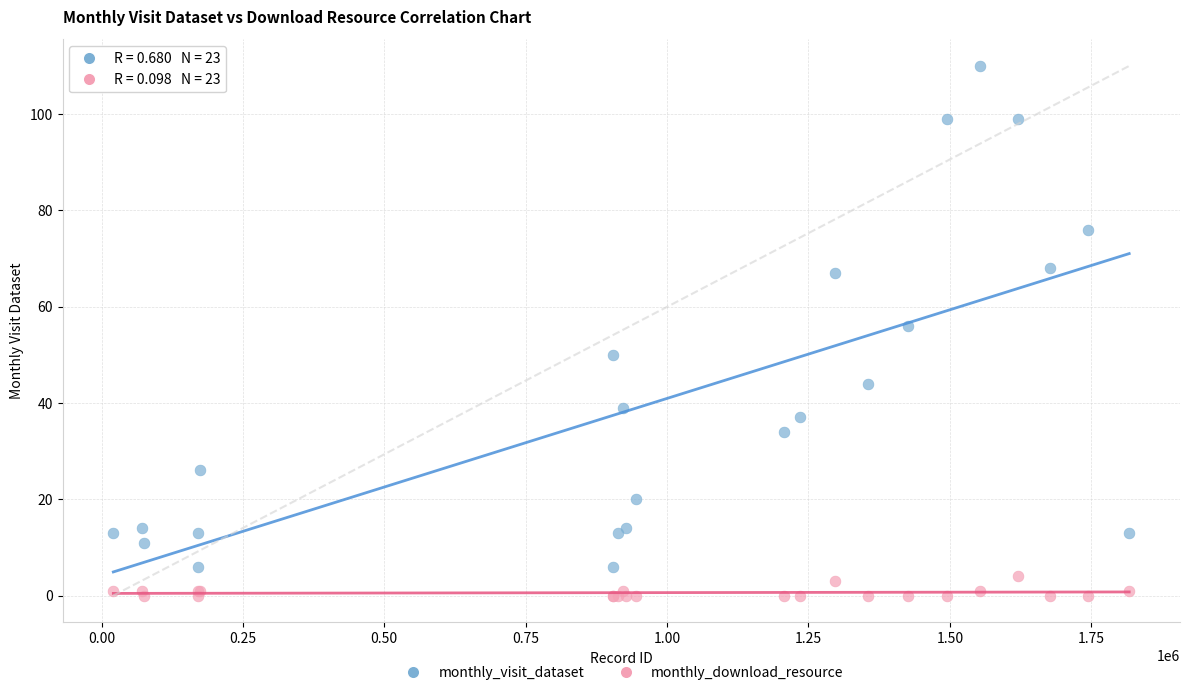

What is the X range (max minus min) for the scatter plot?

1796388